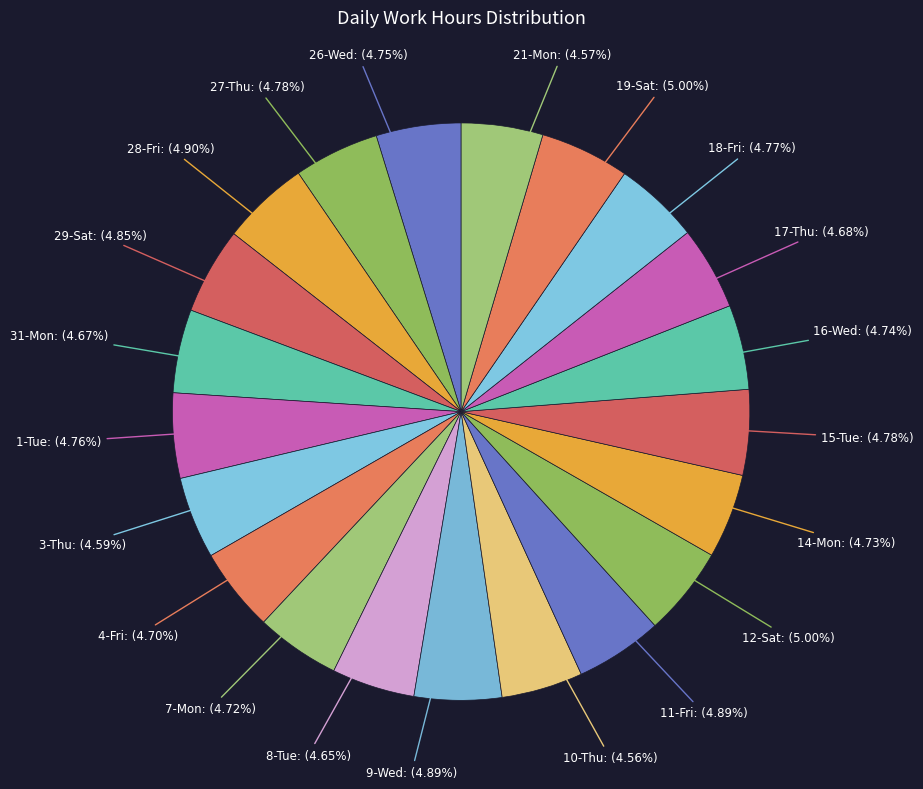

How much of the chart is everything except 18-Fri?

95.2%